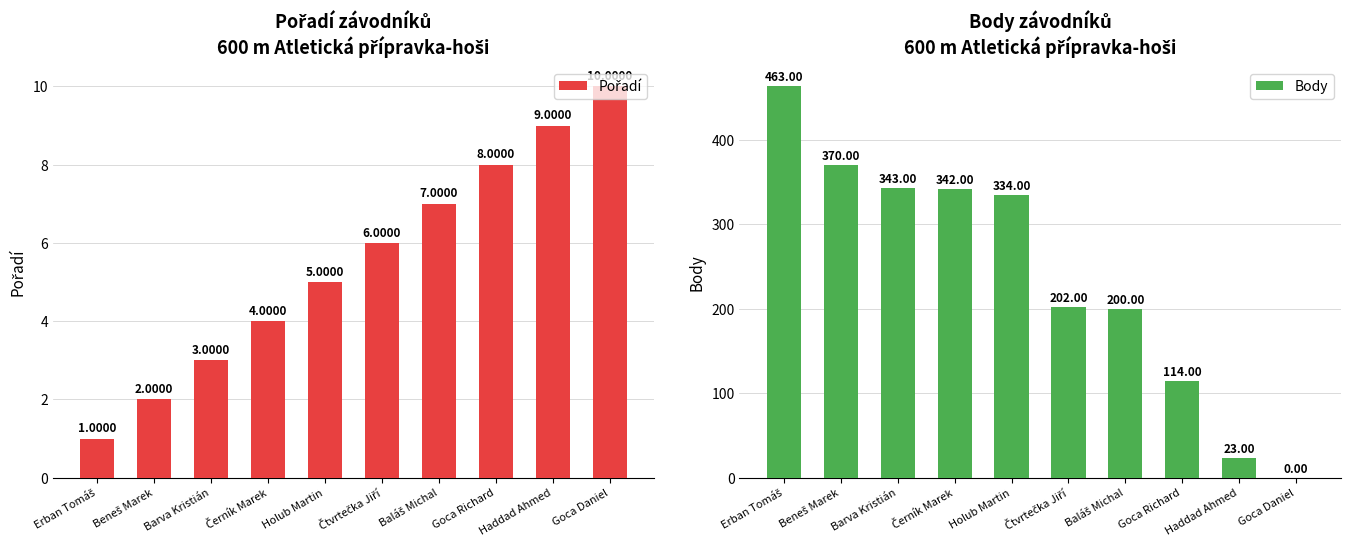

Reading right to left, transcribe all the data shown in this chart.

Pořadí: 10	9	8	7	6	5	4	3	2	1
Body: 0	23	114	200	202	334	342	343	370	463